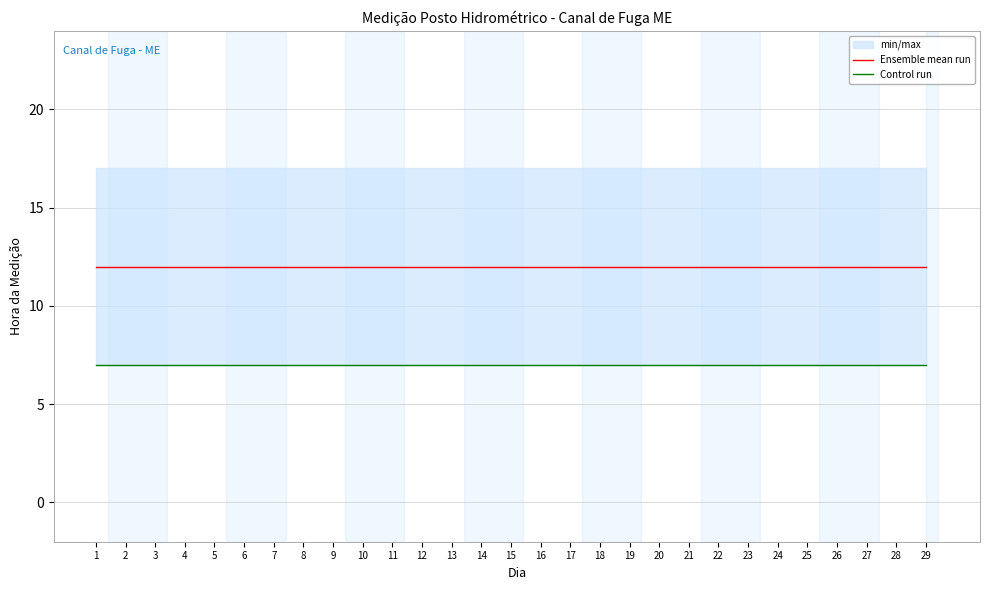

Reading right to left, what are all the values shown in this chart?

Ensemble mean run: 29=12	28=12	27=12	26=12	25=12	24=12	23=12	22=12	21=12	20=12	19=12	18=12	17=12	16=12	15=12	14=12	13=12	12=12	11=12	10=12	9=12	8=12	7=12	6=12	5=12	4=12	3=12	2=12	1=12
Control run: 29=7	28=7	27=7	26=7	25=7	24=7	23=7	22=7	21=7	20=7	19=7	18=7	17=7	16=7	15=7	14=7	13=7	12=7	11=7	10=7	9=7	8=7	7=7	6=7	5=7	4=7	3=7	2=7	1=7